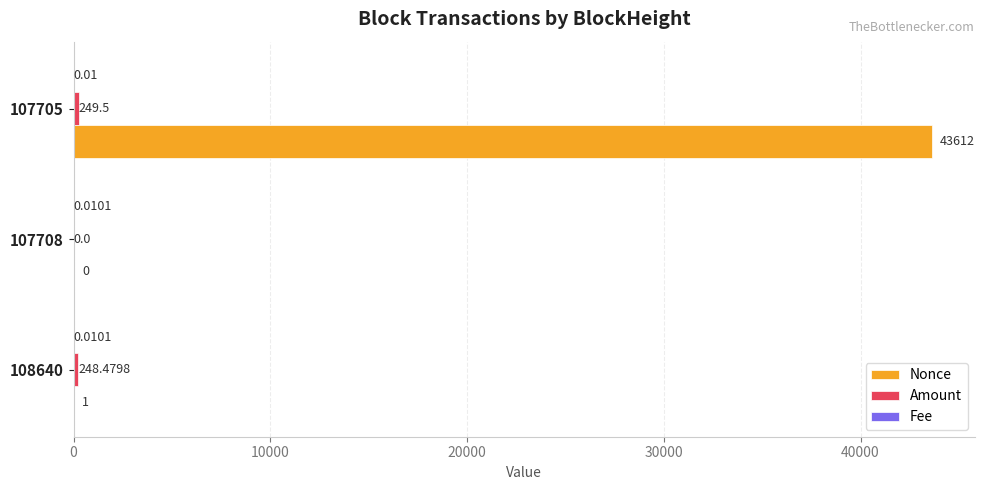

What is the sum of the Nonce values at 108640 and 107708?

1.0